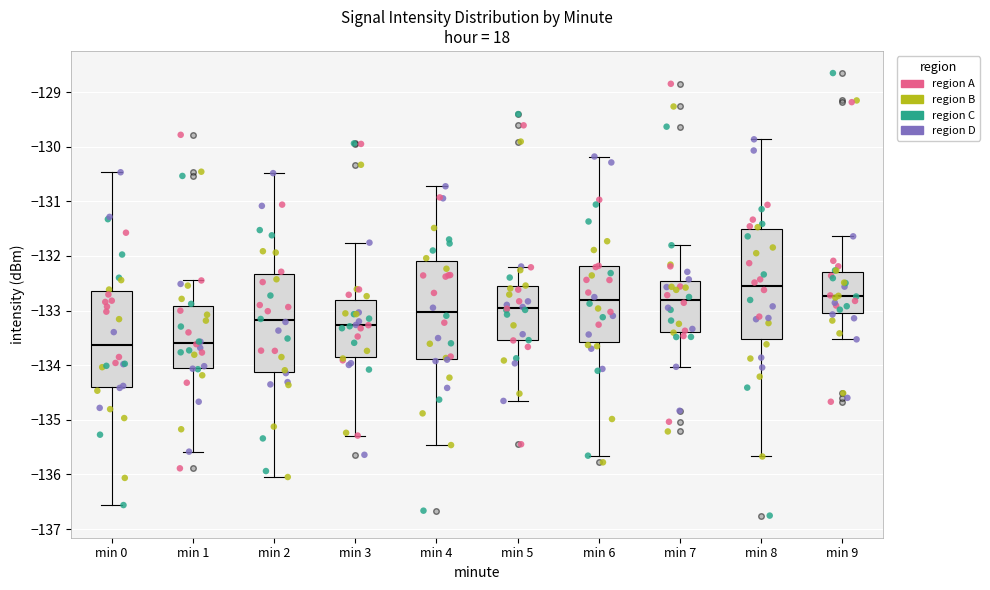

Which box has the highest median line?

min 8